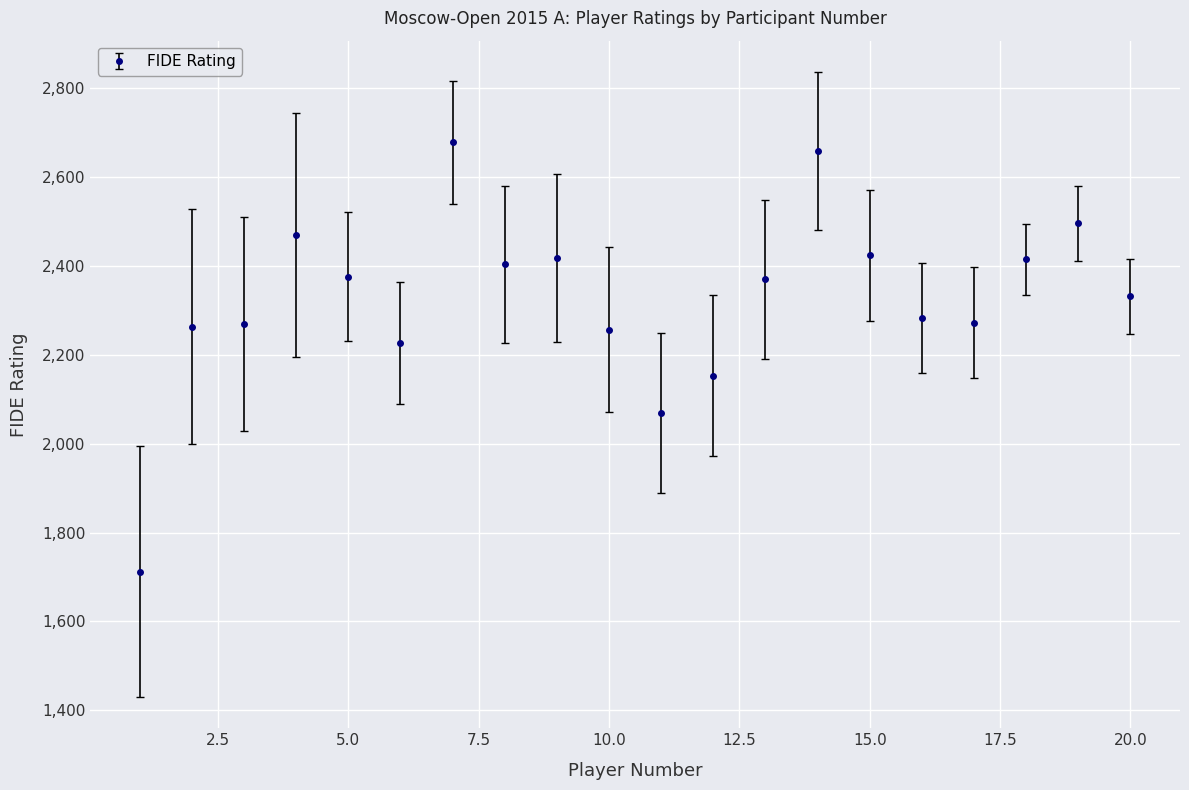

What is the minimum value shown in the chart?

1712